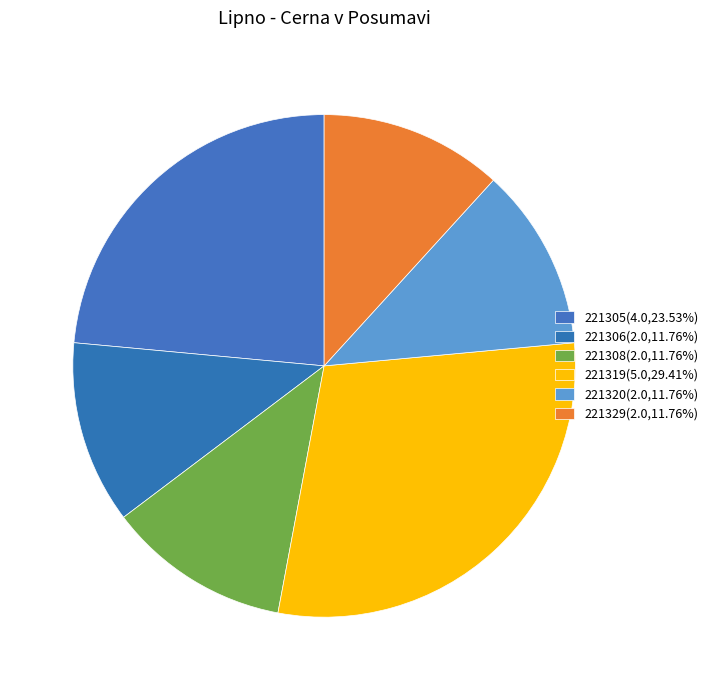

How many slices are in this pie chart?

6